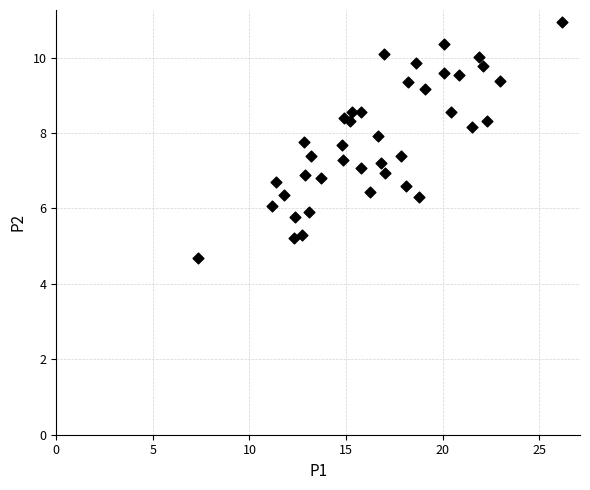

What is the range of Y values (max minus min)?

6.3